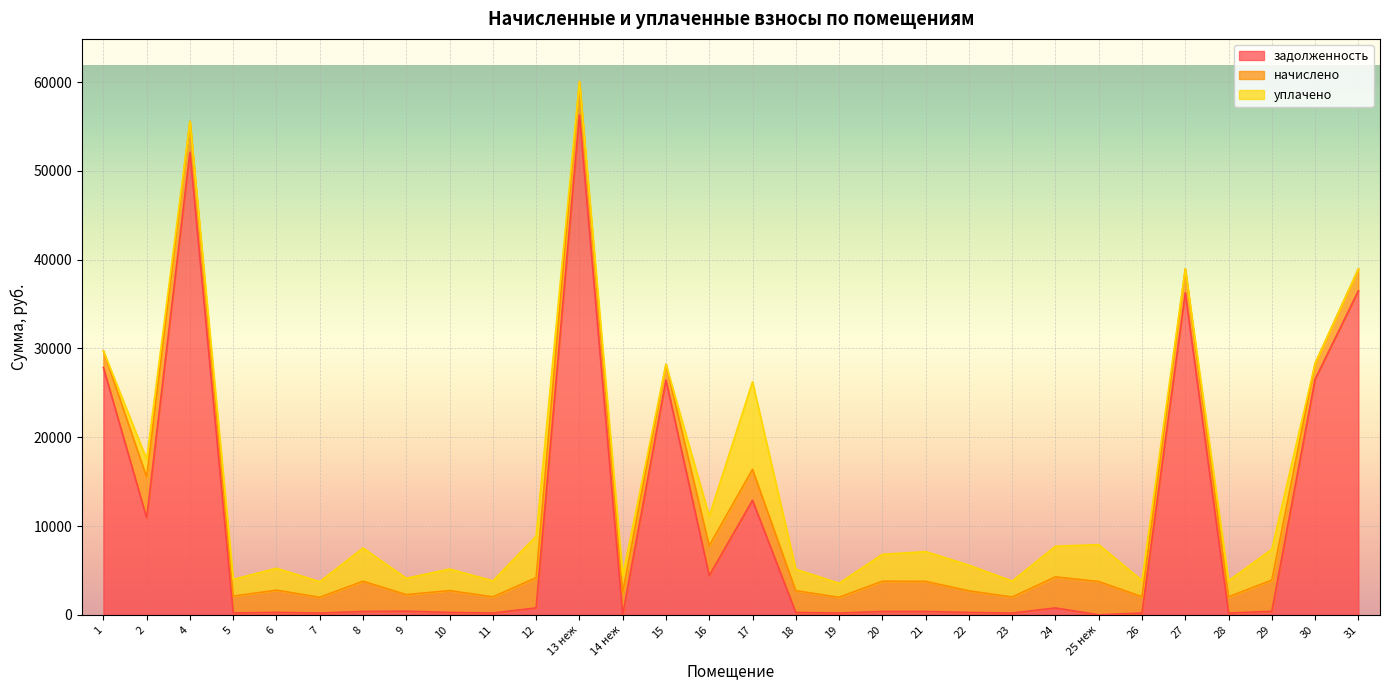

Reading right to left, extract all data points from this chart.

задолженность: 31=36497.2	30=26534.8	29=390.9	28=203.1	27=36270.5	26=204.5	25 неж=0.0	24=776.6	23=201.1	22=270.4	21=377.0	20=378.3	19=197.8	18=271.7	17=12909.3	16=4414.3	15=26445.5	14 неж=0.0	13 неж=56287.2	12=779.7	11=202.5	10=273.1	9=414.3	8=378.3	7=197.8	6=277.7	5=211.1	4=52087.8	2=10913.1	1=27857.4
начислено: 31=2457.5	30=1780.2	29=3518.5	28=1828.2	27=2691.3	26=1840.1	25 неж=3752.3	24=3494.5	23=1810.2	22=2433.6	21=3392.6	20=3404.6	19=1780.2	18=2445.6	17=3470.5	16=3374.6	15=1774.3	14 неж=2517.5	13 неж=3776.2	12=3404.6	11=1822.1	10=2457.5	9=1864.2	8=3404.6	7=1780.2	6=2499.5	5=1900.2	4=3494.5	2=4597.4	1=1882.1
уплачено: 31=0.0	30=0.0	29=3478.6	28=1807.4	27=0.0	26=1819.3	25 неж=4154.5	24=3454.9	23=1789.6	22=2892.1	21=3354.2	20=3026.3	19=1582.4	18=2417.8	17=9869.3	16=3336.3	15=0.0	14 неж=1907.5	13 неж=0.0	12=4686.0	11=1801.5	10=2429.7	9=1843.0	8=3744.3	7=1760.0	6=2471.1	5=1878.6	4=0.0	2=2000.0	1=0.0